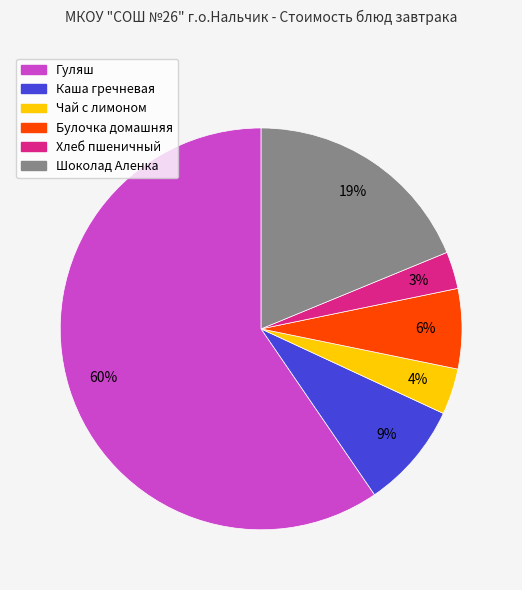

Which category has the biggest portion of the pie?

Гуляш